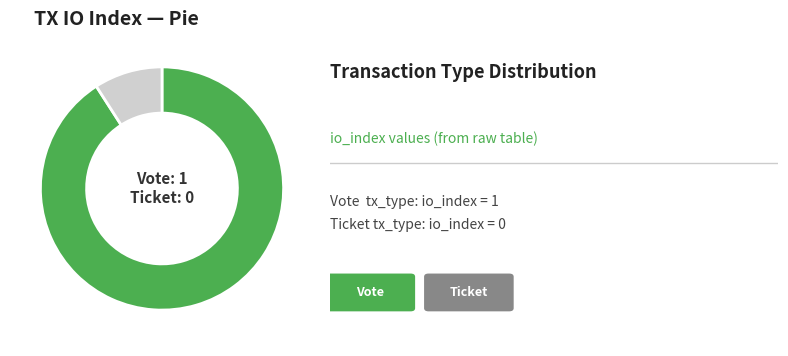

Combined, do Ticket and Vote account for over 50%?

Yes